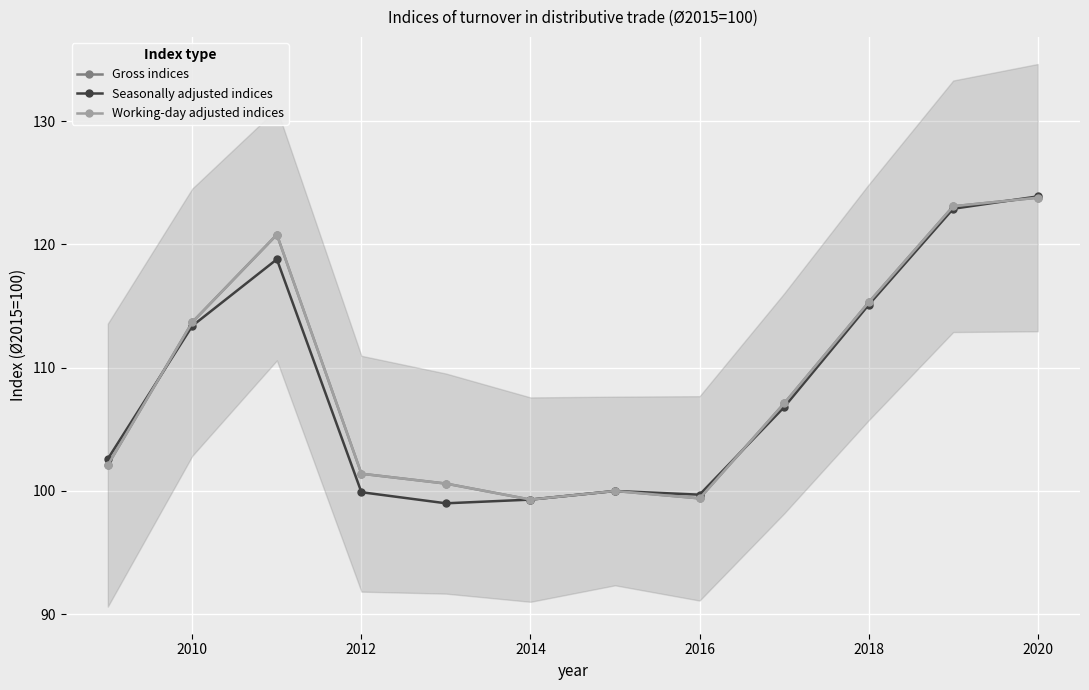

Rank the series at 2018 from lowest to highest value.

Seasonally adjusted indices, Gross indices, Working-day adjusted indices